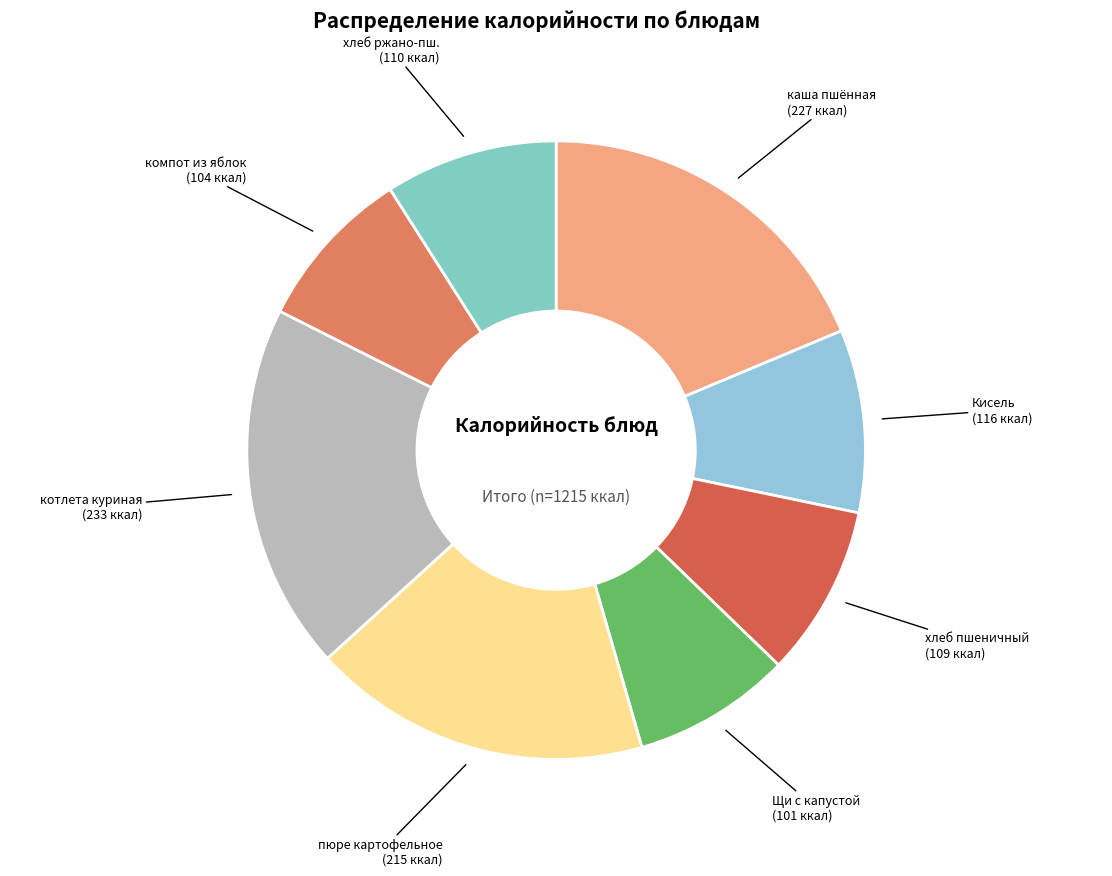

Count the number of slices in the pie.

8